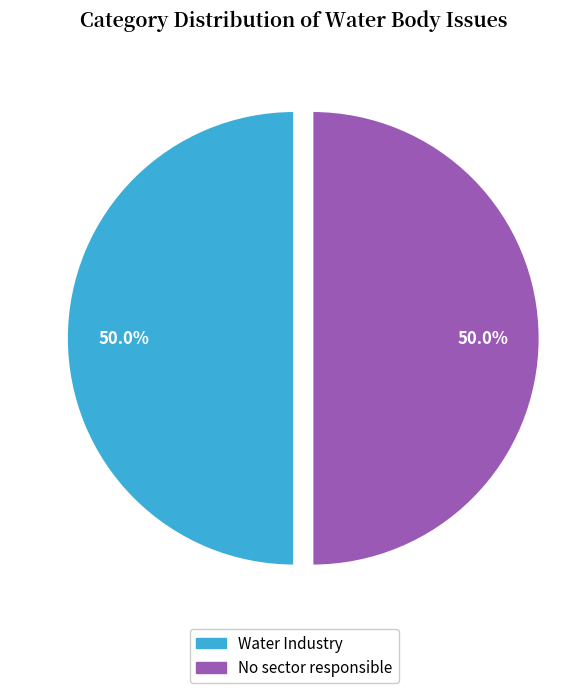

How many slices are in this pie chart?

2